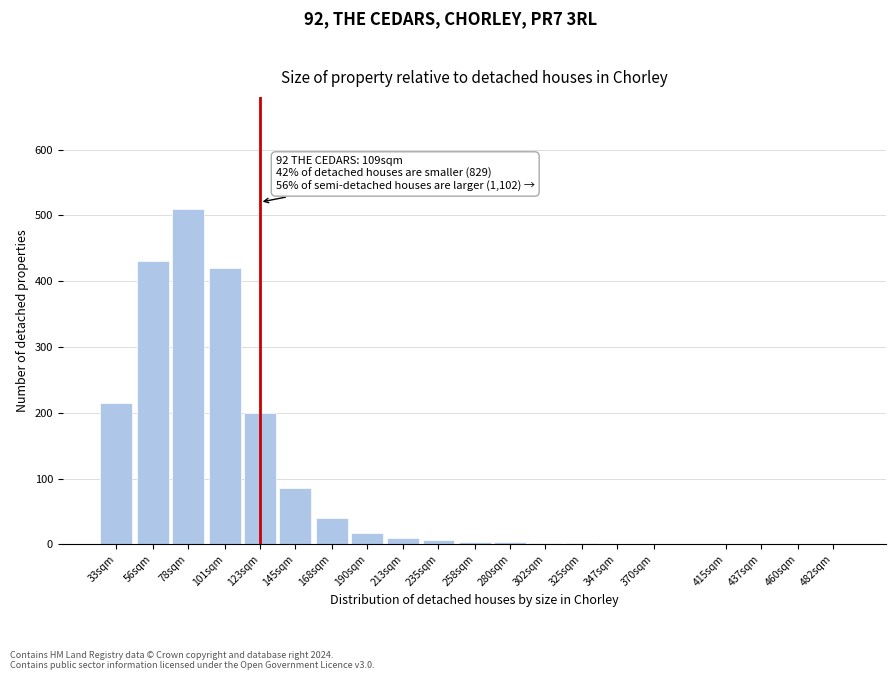

What is the maximum value shown in the chart?

510